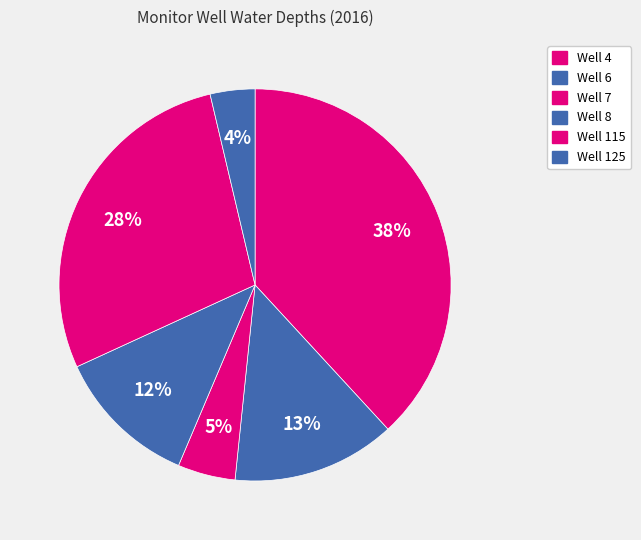

Rank the categories by value from highest to lowest.

Well 4, Well 115, Well 6, Well 8, Well 7, Well 125